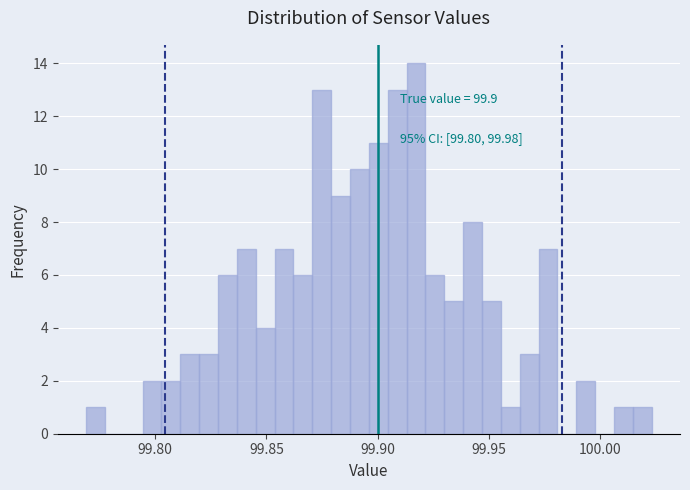

Around what value on the x-axis is the tallest bar? Give the approximate position of its centre, as read against the axis.

99.915